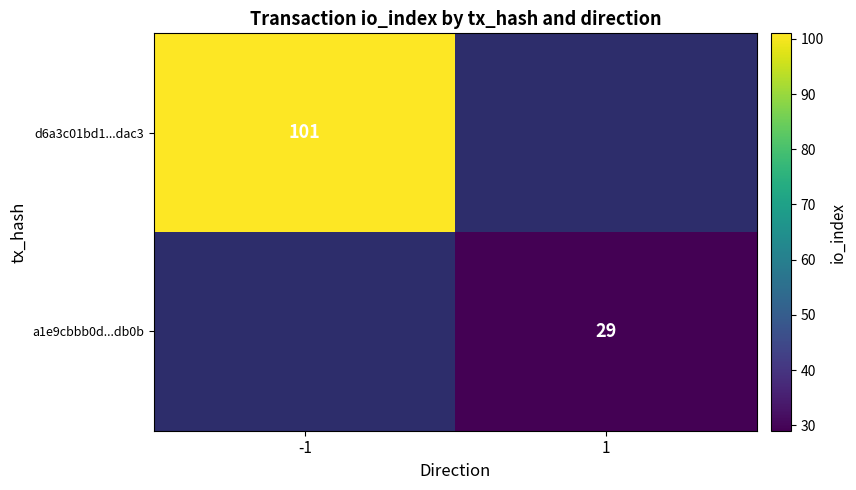

The value of a1e9cbbb0d...db0b at 1 is 29. True or false?

True